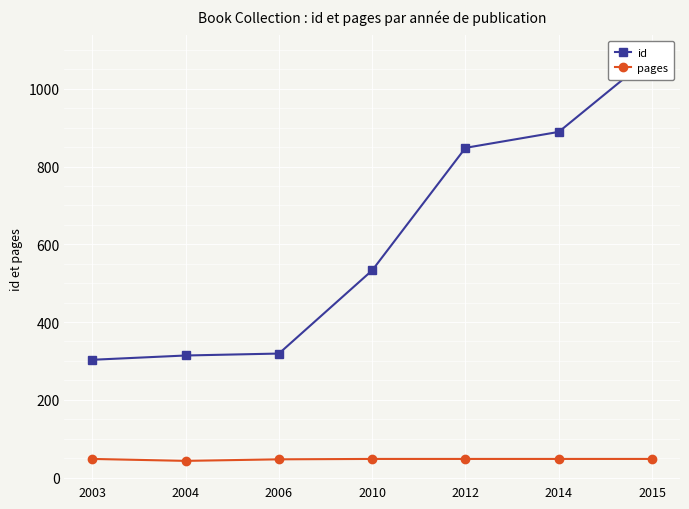

Count the pages values in the range 47 to 48.

6